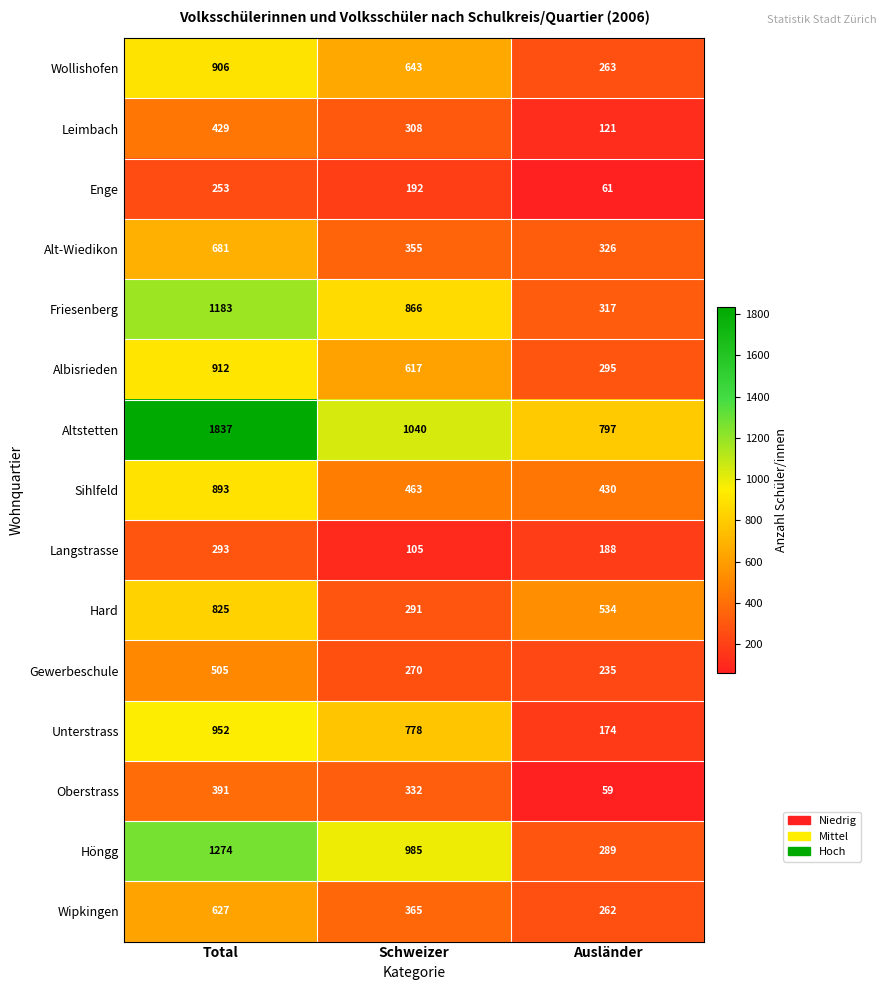

Rank the series at Schweizer from highest to lowest value.

Altstetten, Höngg, Friesenberg, Unterstrass, Wollishofen, Albisrieden, Sihlfeld, Wipkingen, Alt-Wiedikon, Oberstrass, Leimbach, Hard, Gewerbeschule, Enge, Langstrasse